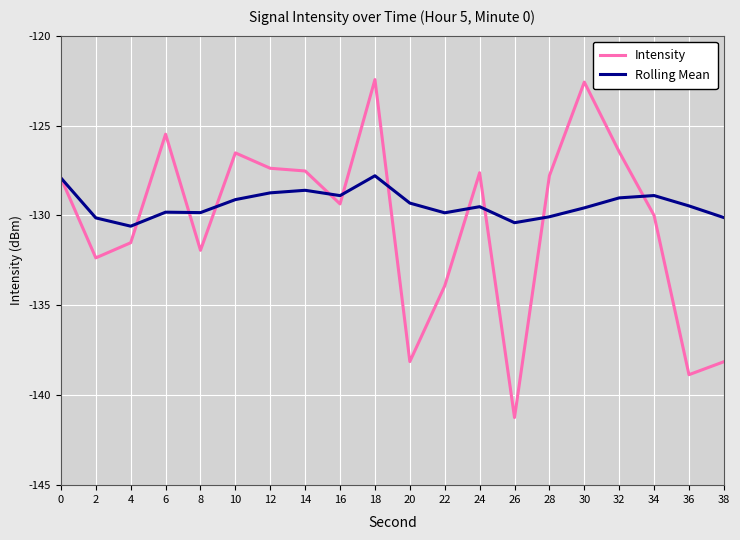

Which series changed the most between 22 and 34?

Intensity